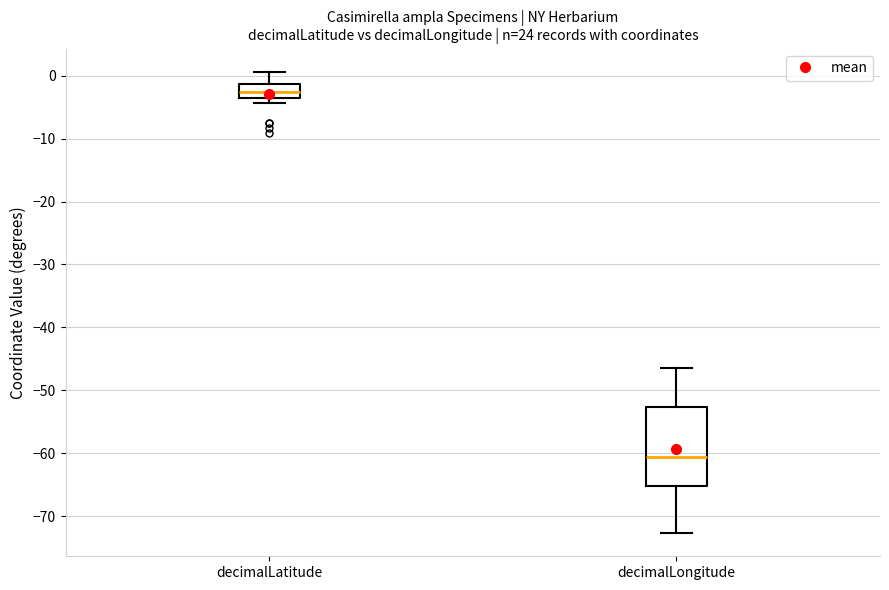

Which box is the tallest, from its lower edge to its upper edge?

decimalLongitude